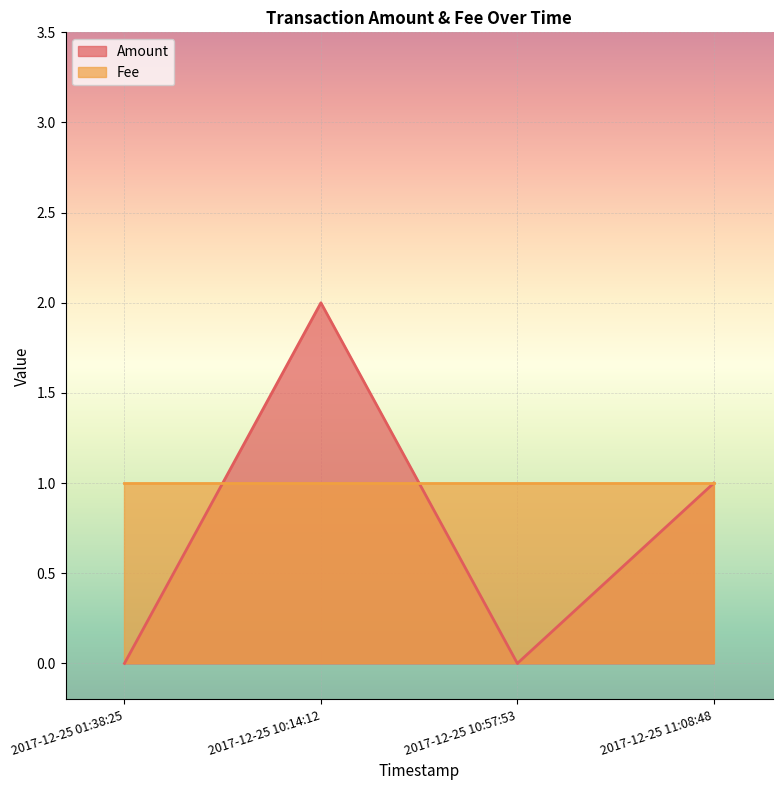

What is the greatest value displayed?

2